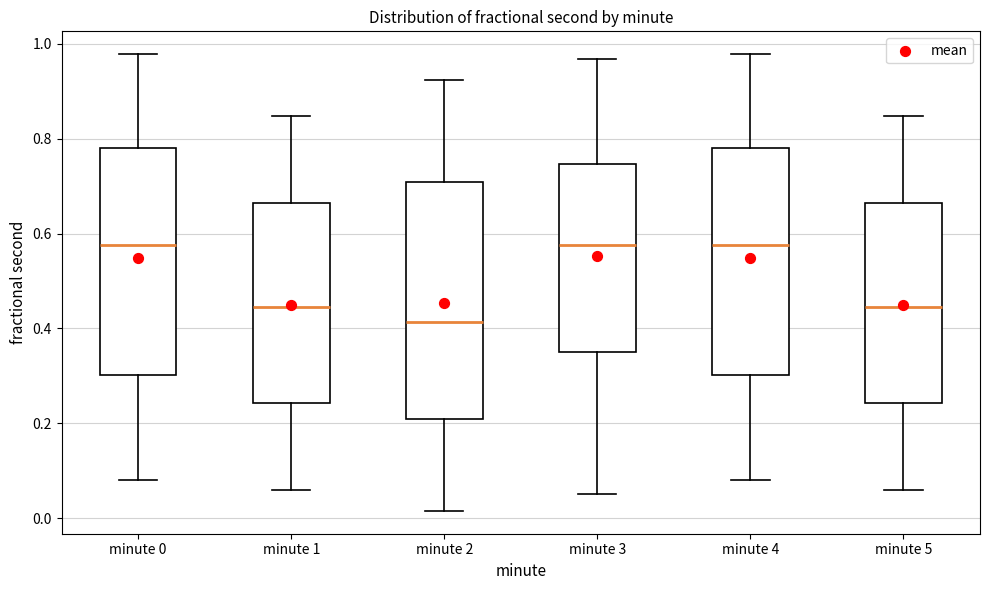

Reading left to right, read every box against the y-axis: the position of its median line, the range the box covers, and the ends of its whiskers. The values are not printed on the chart, so give them approximately, as read against the axis.

minute 0: median 0.58, box 0.30 to 0.78, whiskers 0.08 to 0.98
minute 1: median 0.44, box 0.24 to 0.66, whiskers 0.06 to 0.84
minute 2: median 0.42, box 0.20 to 0.70, whiskers 0.02 to 0.92
minute 3: median 0.58, box 0.36 to 0.74, whiskers 0.06 to 0.96
minute 4: median 0.58, box 0.30 to 0.78, whiskers 0.08 to 0.98
minute 5: median 0.44, box 0.24 to 0.66, whiskers 0.06 to 0.84